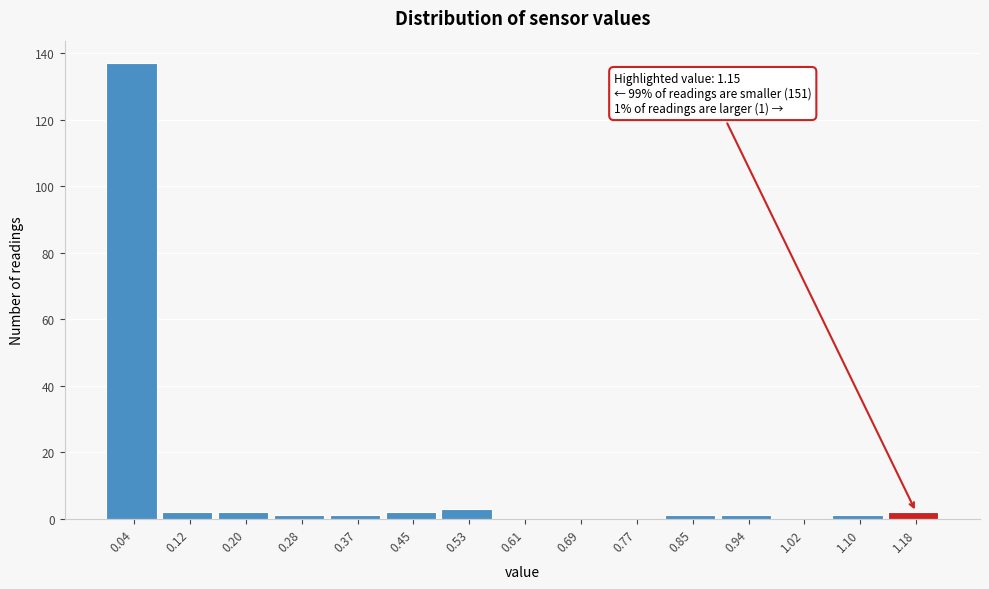

Over which range of the x-axis is the bar tallest?

0.00 to 0.08